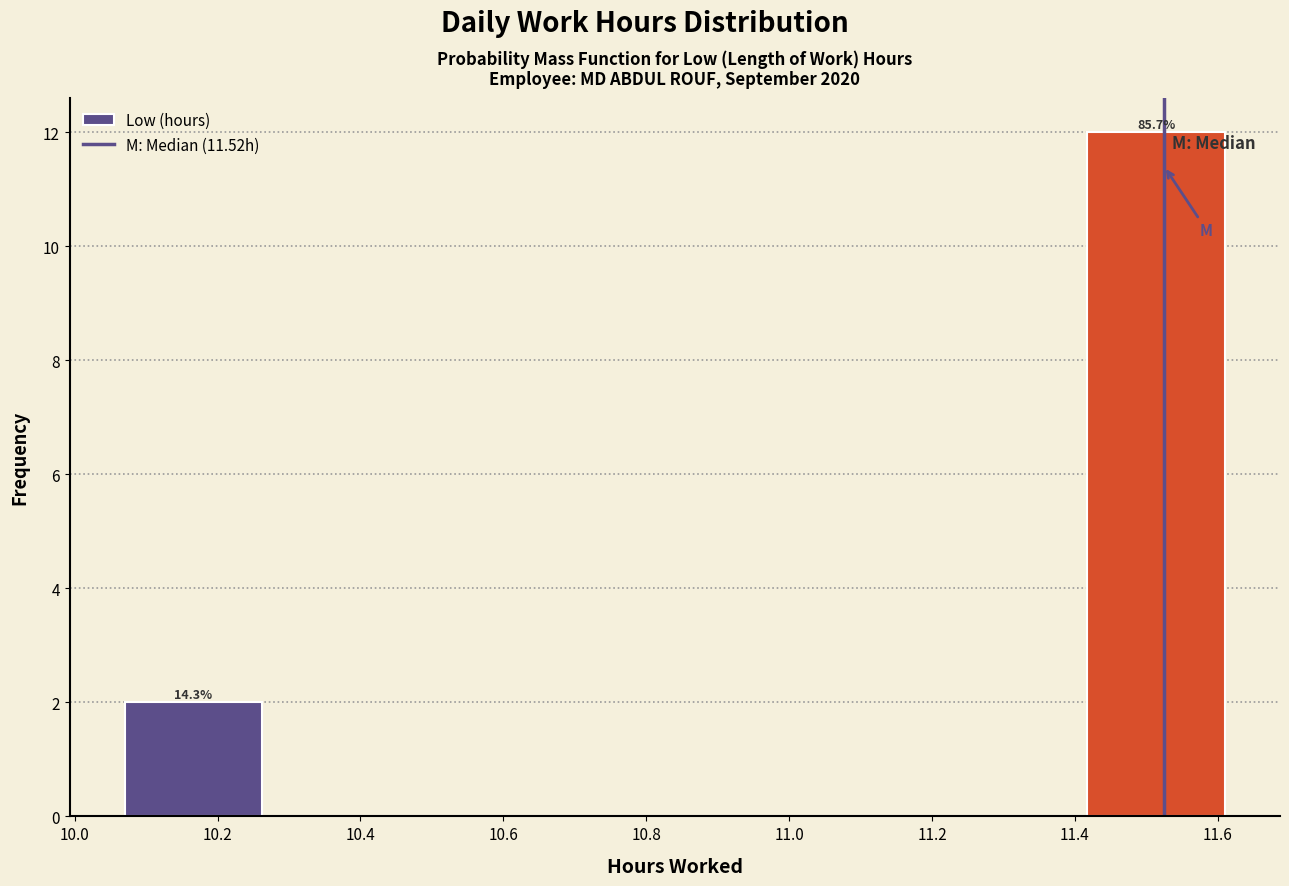

Over which range of the x-axis is the bar tallest?

11.42 to 11.62